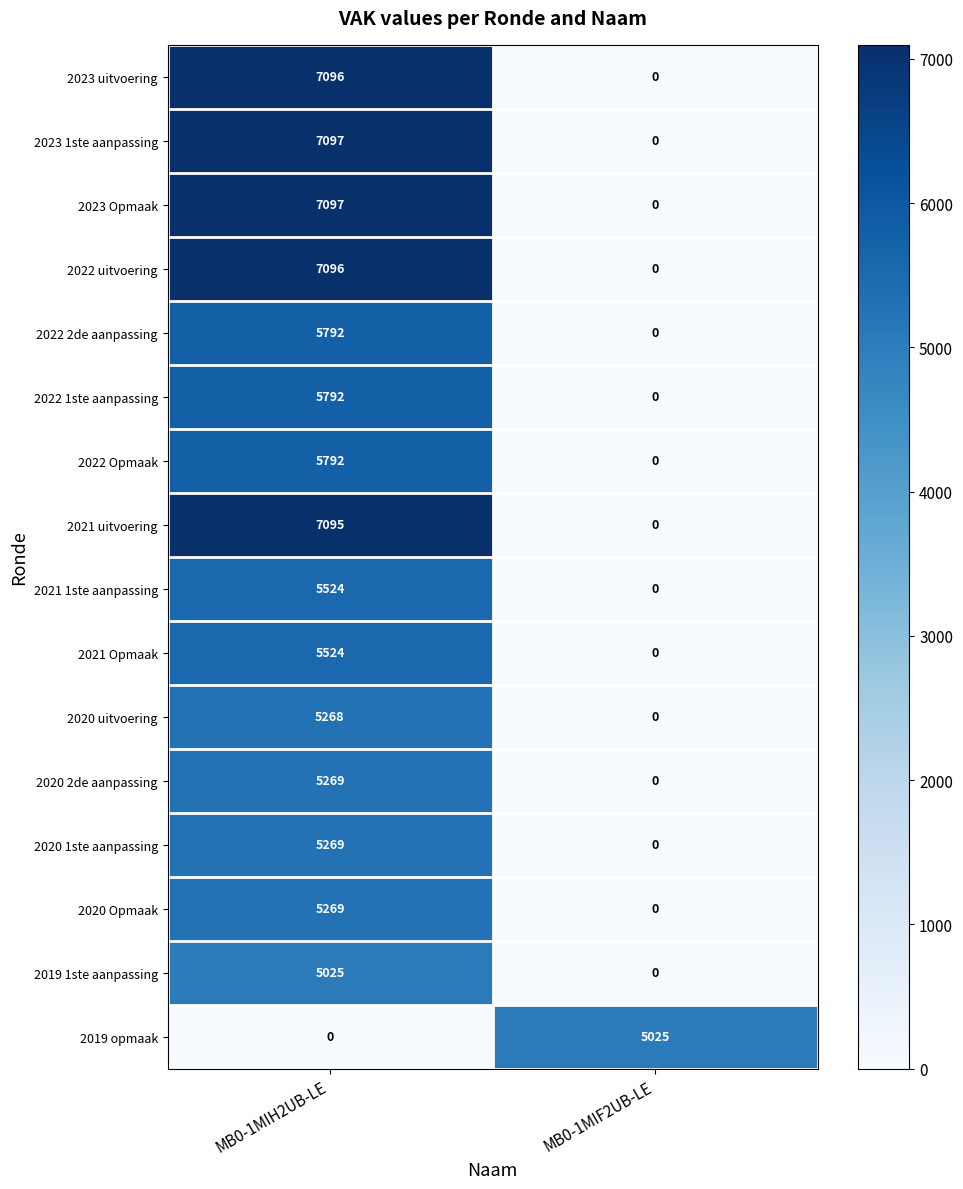

What is the difference between the highest and lowest values at MB0-1MIF2UB-LE?

5025